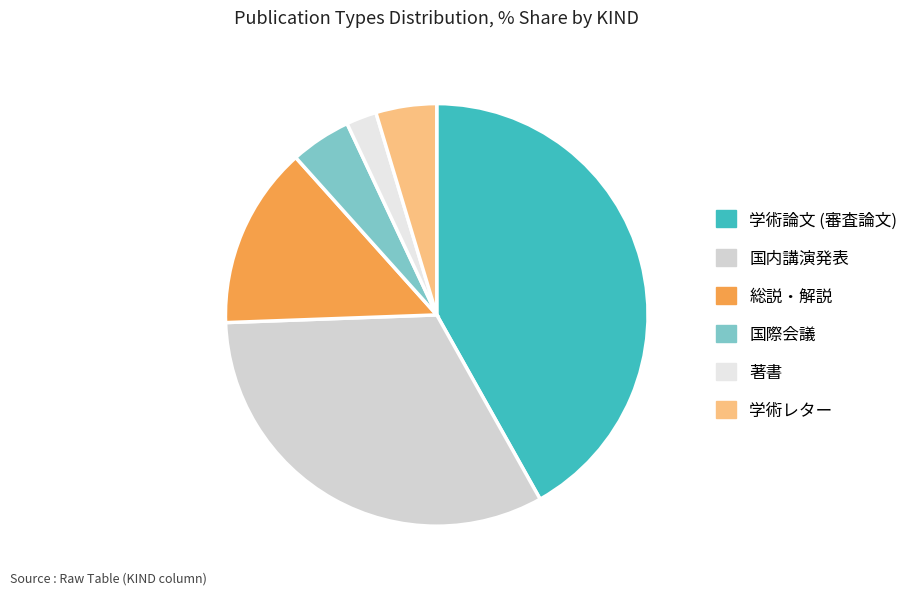

True or false: 総説・解説 accounts for 14% of the total.

True